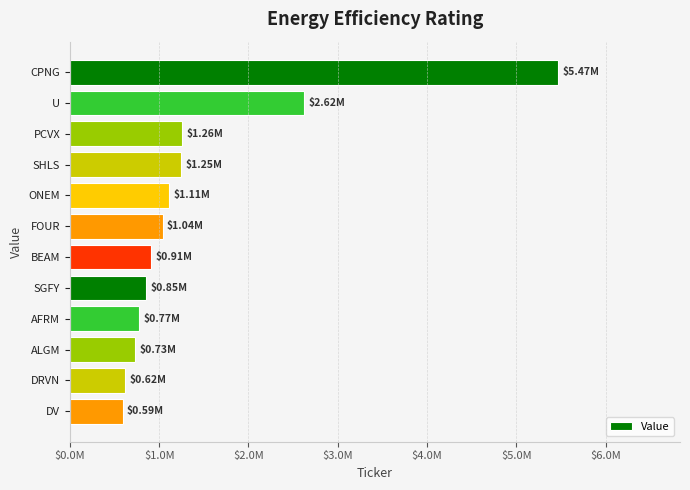

Are the bars horizontal?

Yes